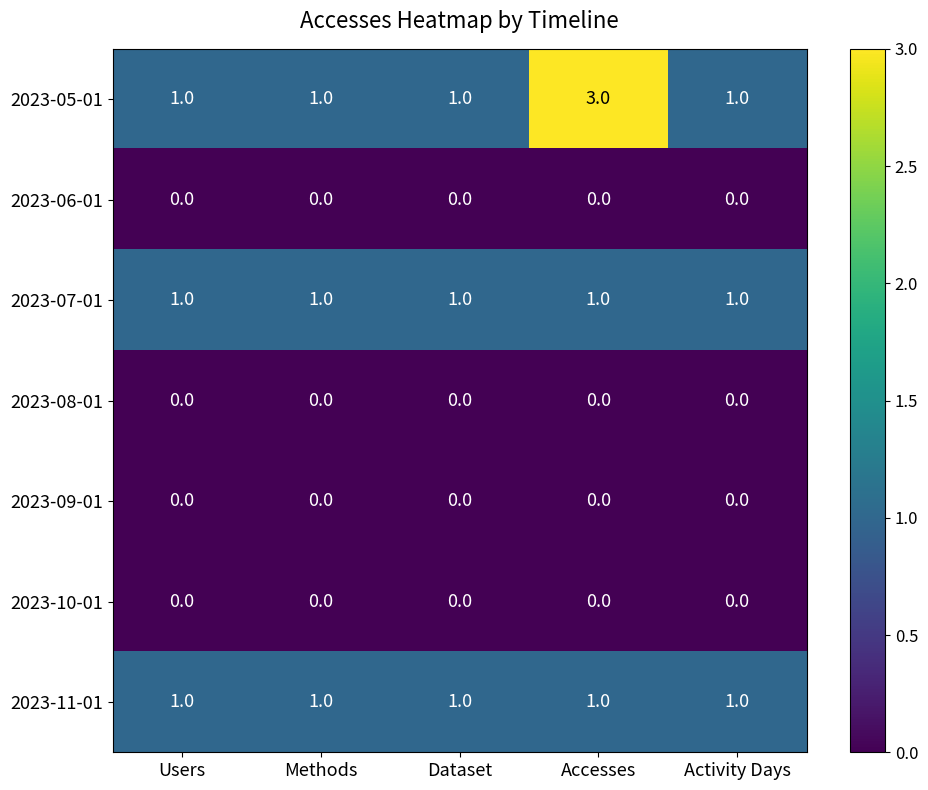

How many 2023-05-01 values are between 1 and 2?

4